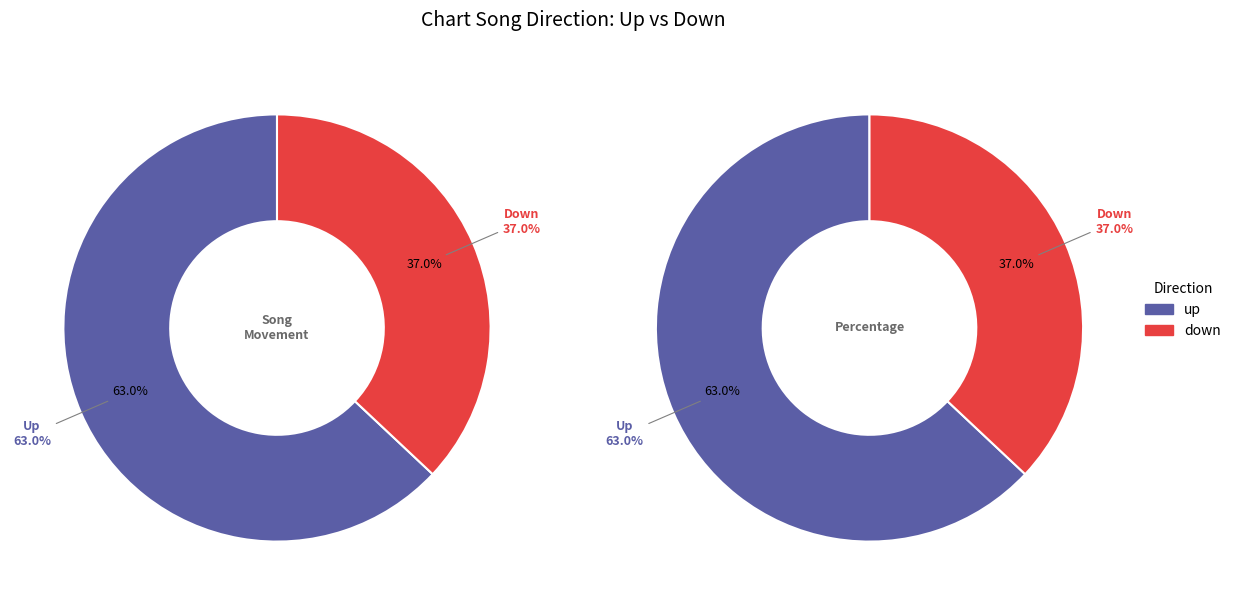

To the nearest percent, what portion does up represent?

63%